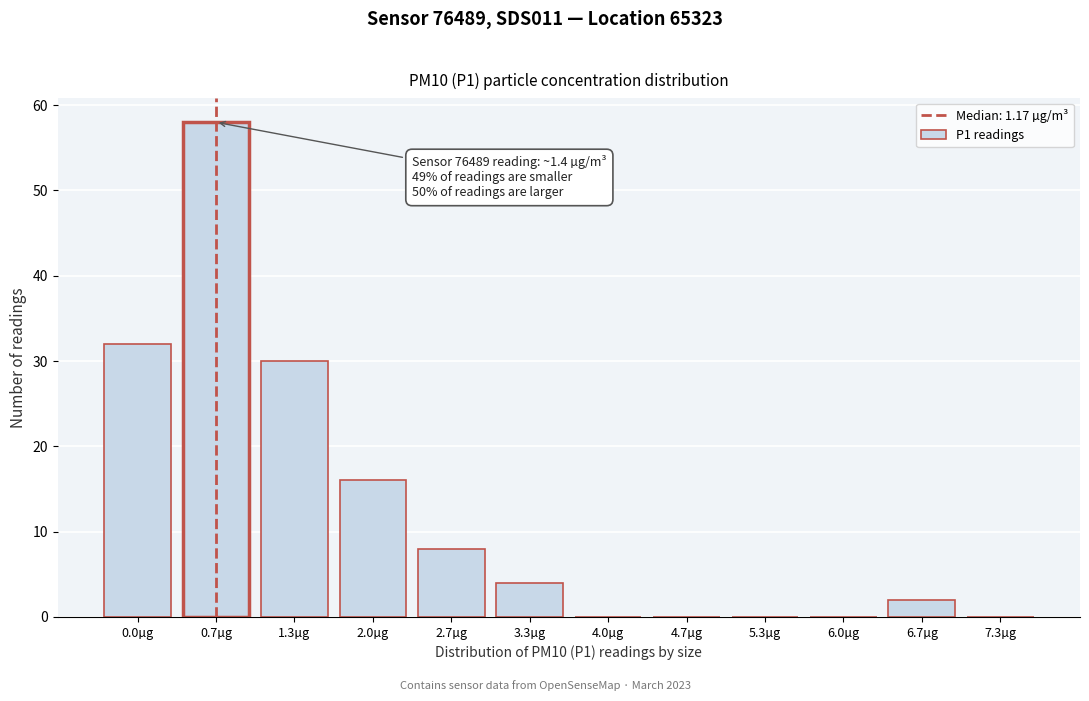

Reading left to right, extract all data points from this chart.

0.0µg=32	0.7µg=58	1.3µg=30	2.0µg=16	2.7µg=8	3.3µg=4	4.0µg=0	4.7µg=0	5.3µg=0	6.0µg=0	6.7µg=2	7.3µg=0